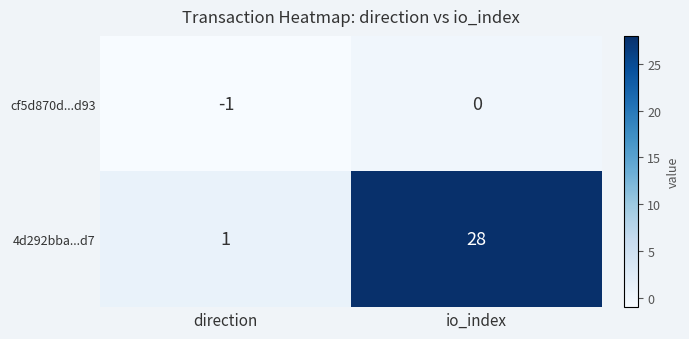

Is it true that cf5d870d...d93 equals 1 at io_index?

False